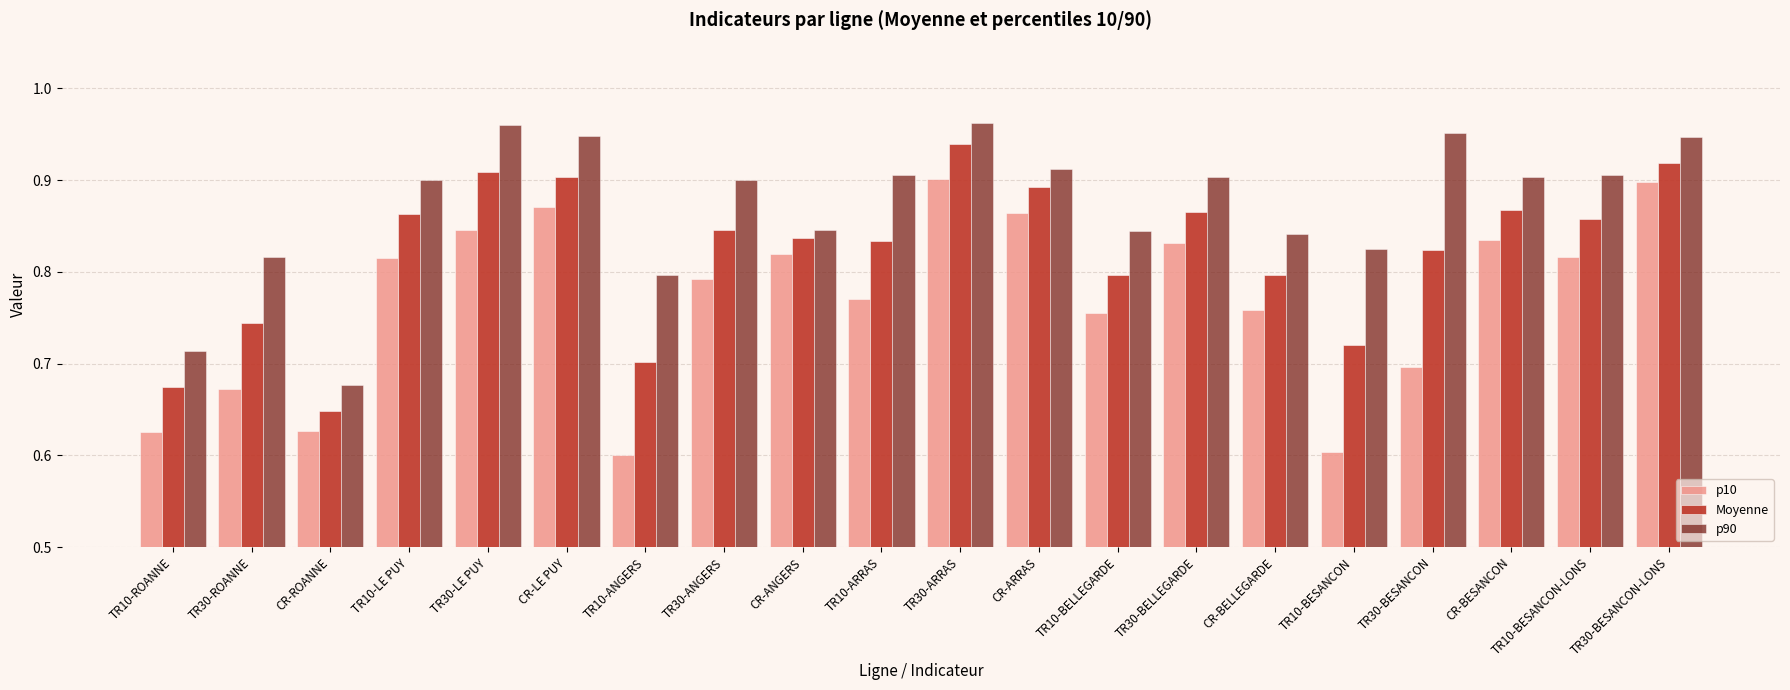

What is the label of the 7th bar from the left?

TR10-ANGERS